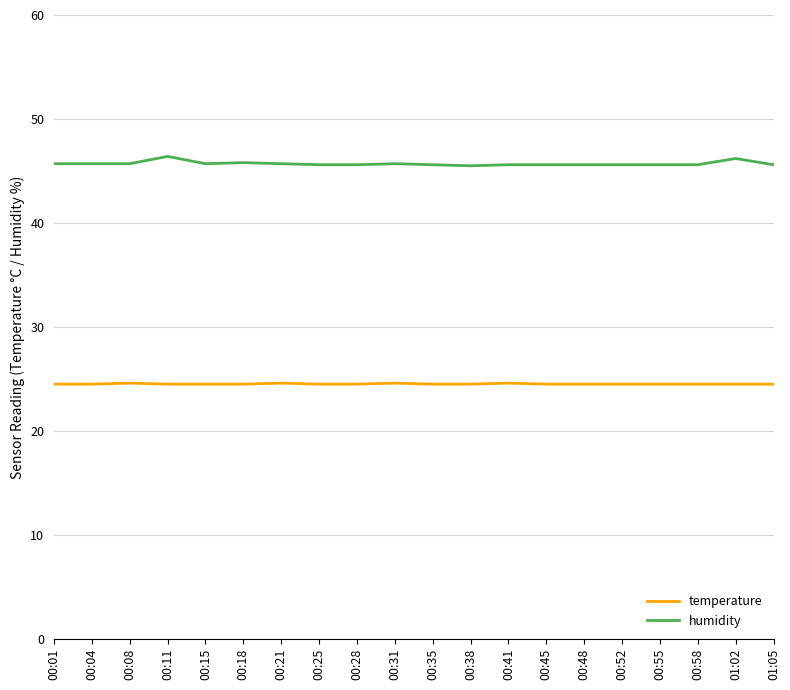

The temperature series shows 24.5 at 00:15. True or false?

True